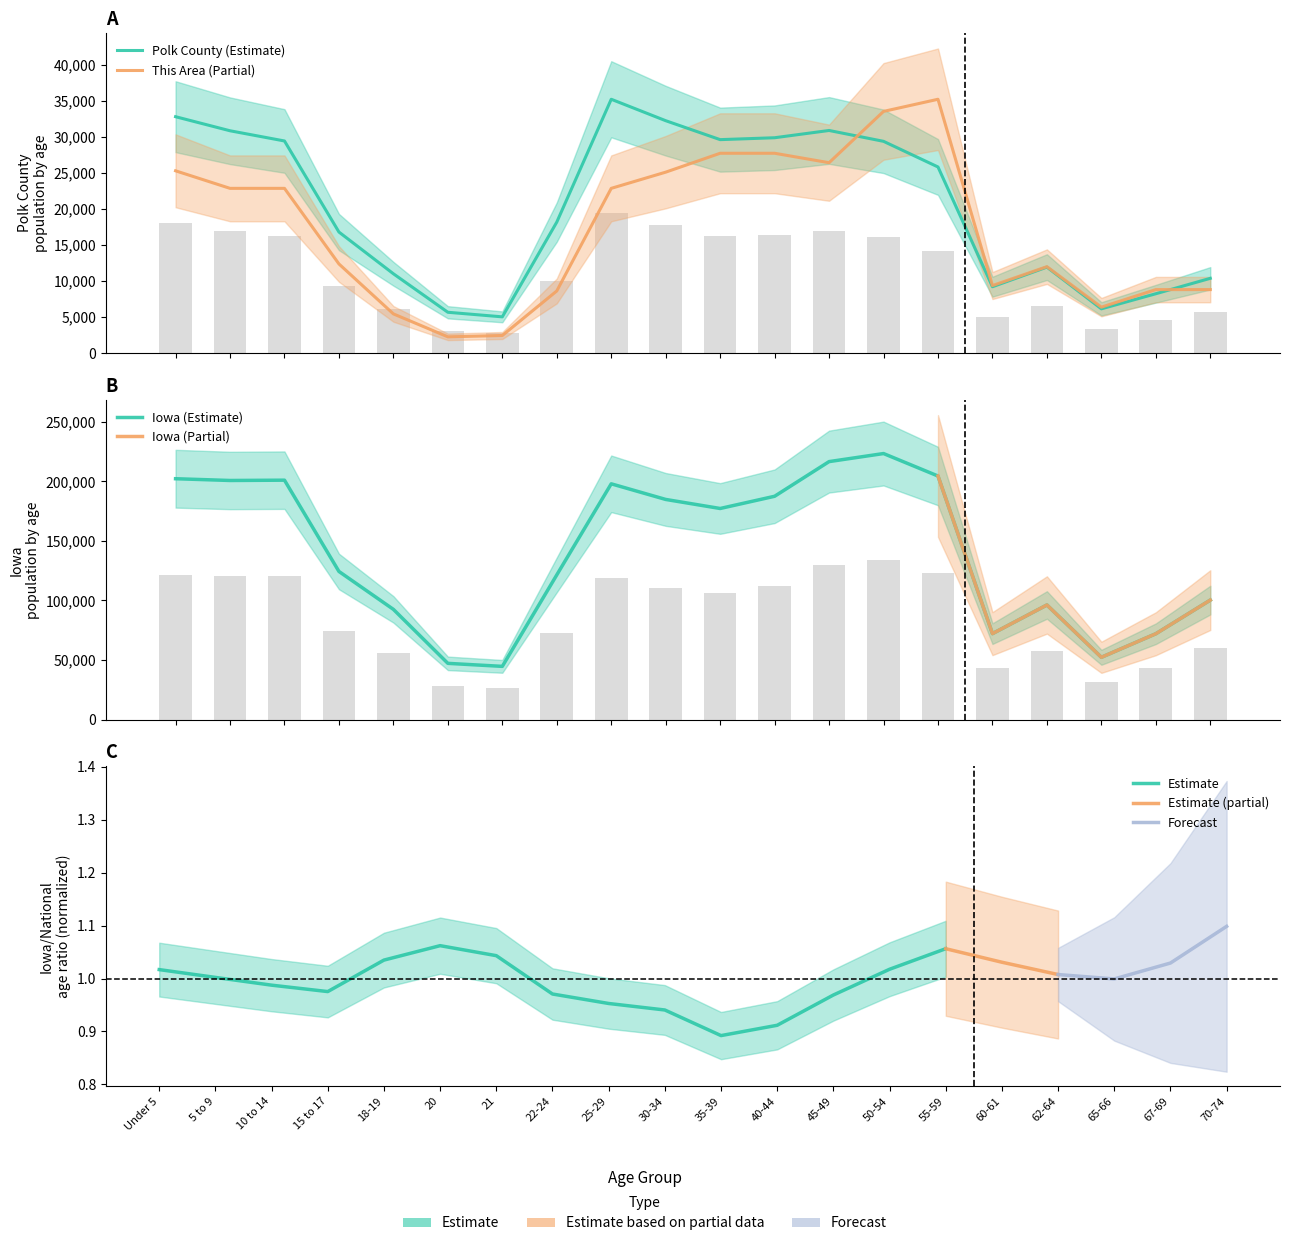

Where is National nearest to the value 80381?

15 to 17